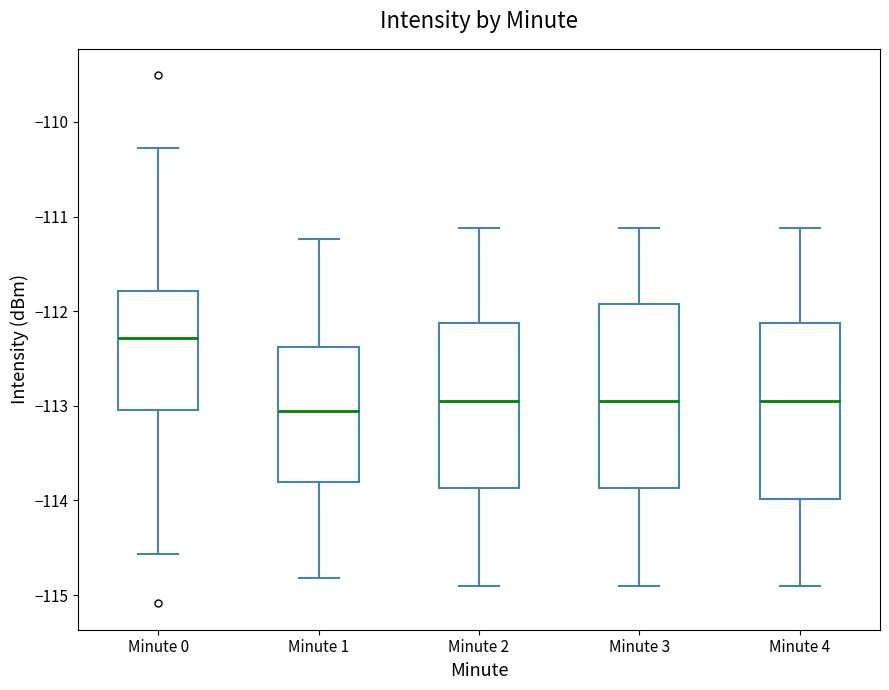

Reading left to right, read every box against the y-axis: the position of its median line, the range the box covers, and the ends of its whiskers. The values are not printed on the chart, so give them approximately, as read against the axis.

Minute 0: median -112.3, box -113.0 to -111.8, whiskers -114.6 to -110.3
Minute 1: median -113.1, box -113.8 to -112.4, whiskers -114.8 to -111.2
Minute 2: median -113.0, box -113.9 to -112.1, whiskers -114.9 to -111.1
Minute 3: median -113.0, box -113.9 to -111.9, whiskers -114.9 to -111.1
Minute 4: median -113.0, box -114.0 to -112.1, whiskers -114.9 to -111.1